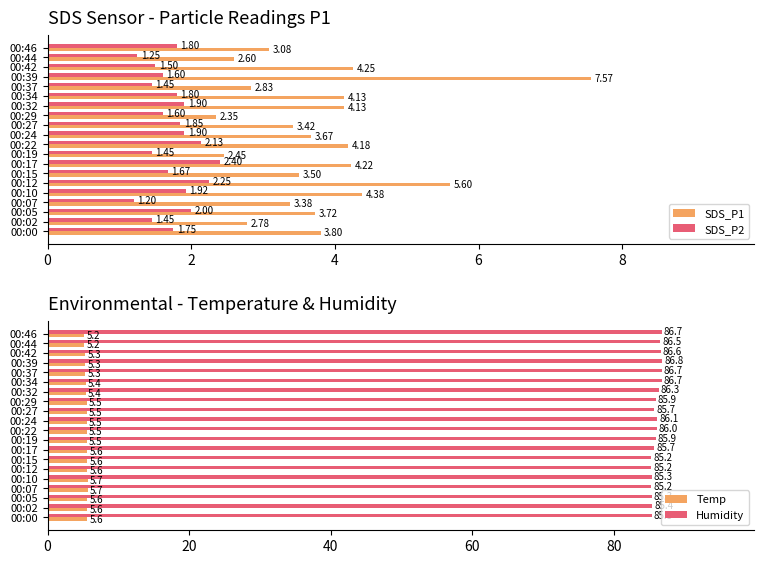

What is the average value of the SDS_P1 series?

3.8